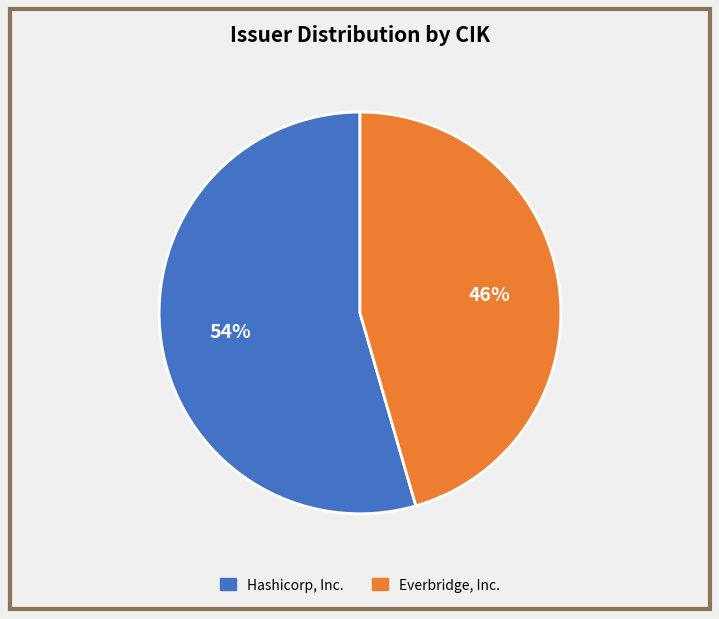

Is Hashicorp, Inc. the majority of the pie?

Yes